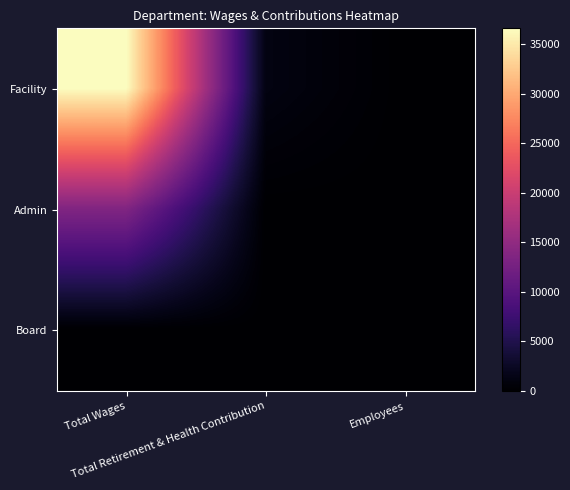

Which has a higher value, Total Retirement & Health Contribution or Employees?

Total Retirement & Health Contribution